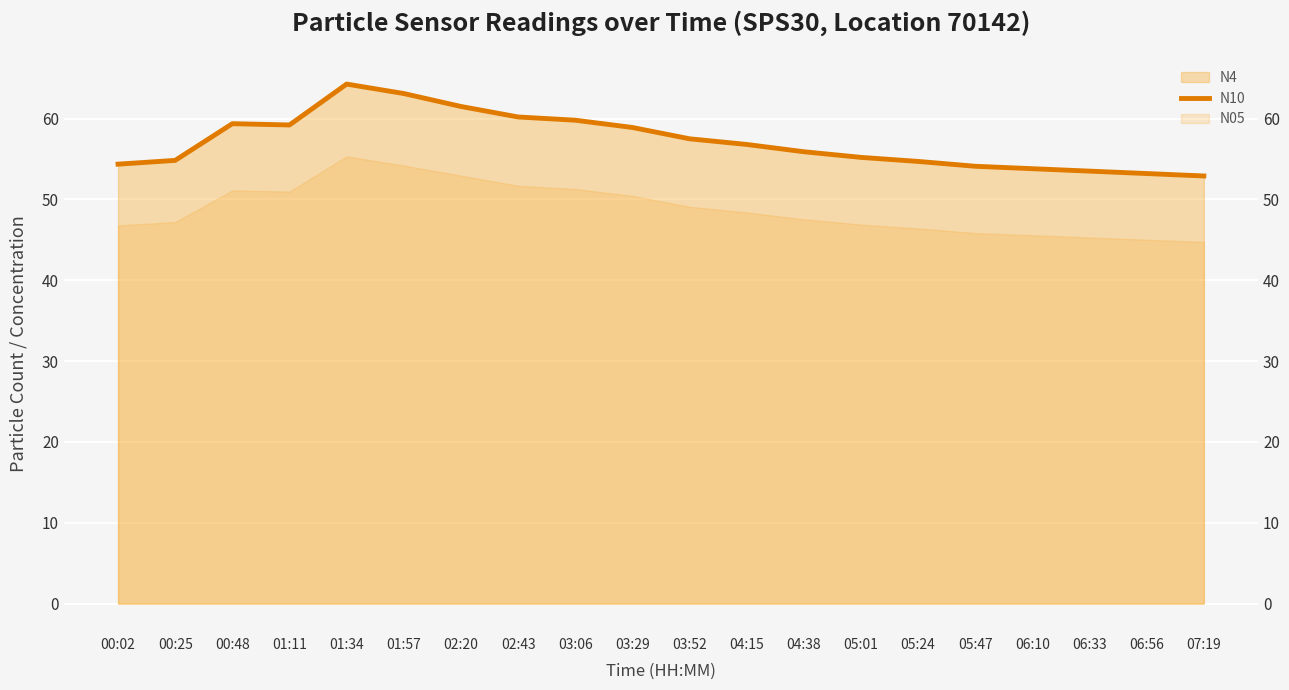

Which label corresponds to the largest value in the chart?

01:34